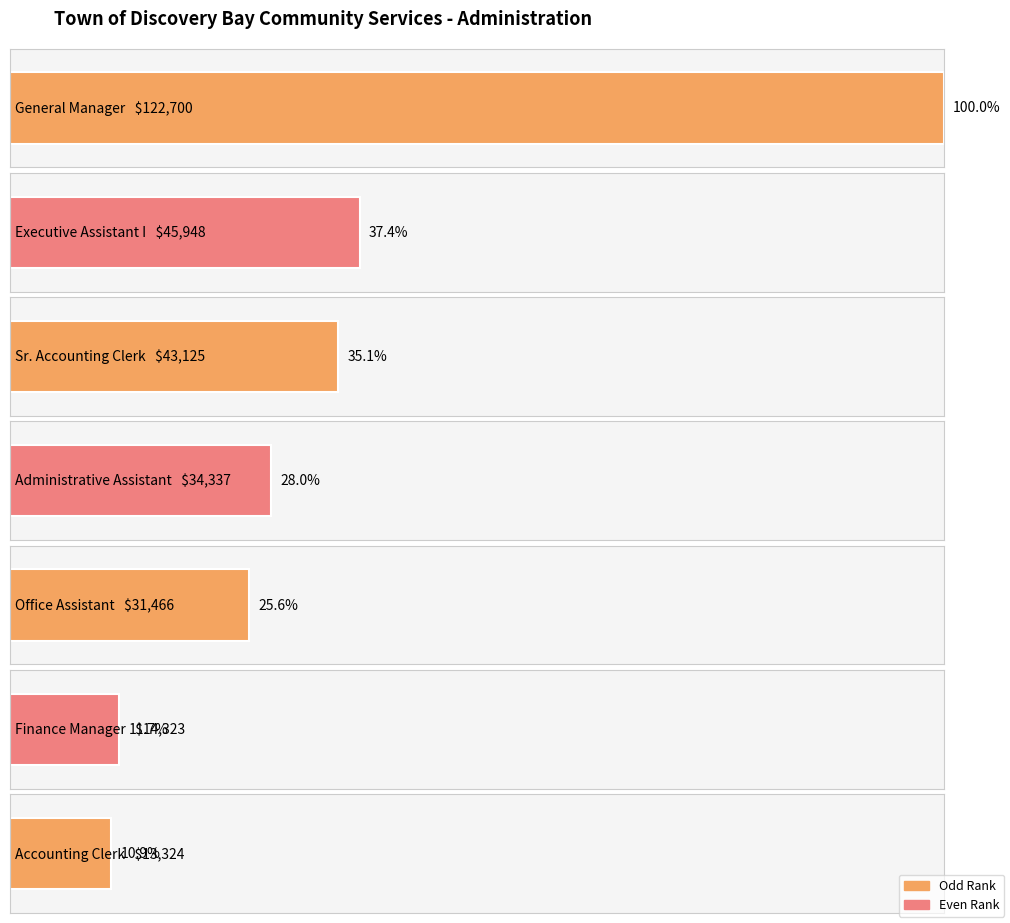

At which label does the data first exceed 34337?

General Manager